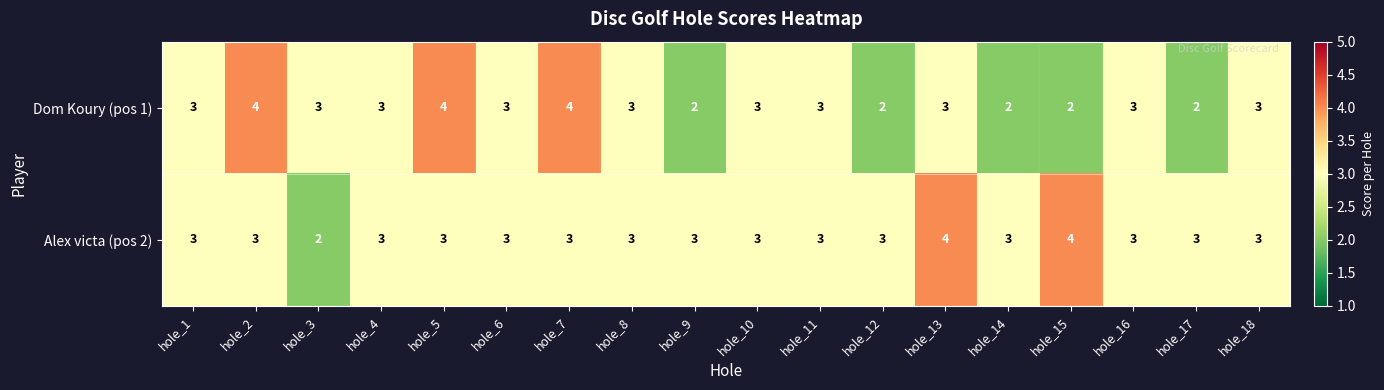

What is the approximate value of Alex victa (pos 2) at hole_6?

3